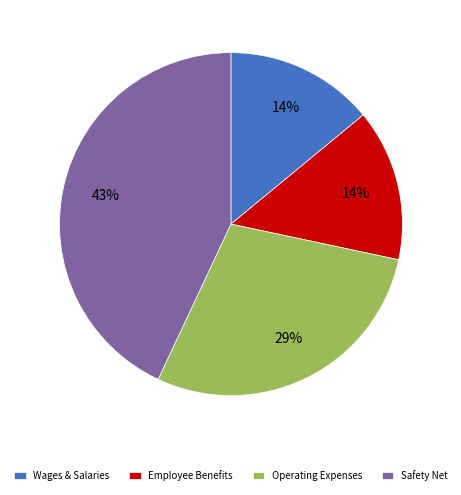

What is the largest slice in the pie chart?

Safety Net